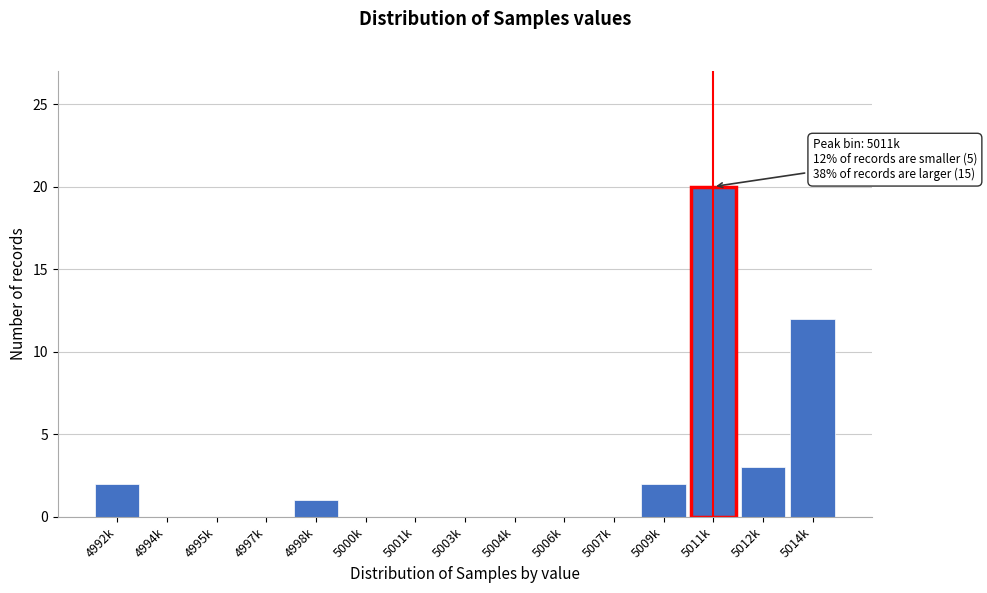

Reading left to right, extract all data points from this chart.

4992k=2	4994k=0	4995k=0	4997k=0	4998k=1	5000k=0	5001k=0	5003k=0	5004k=0	5006k=0	5007k=0	5009k=2	5011k=20	5012k=3	5014k=12